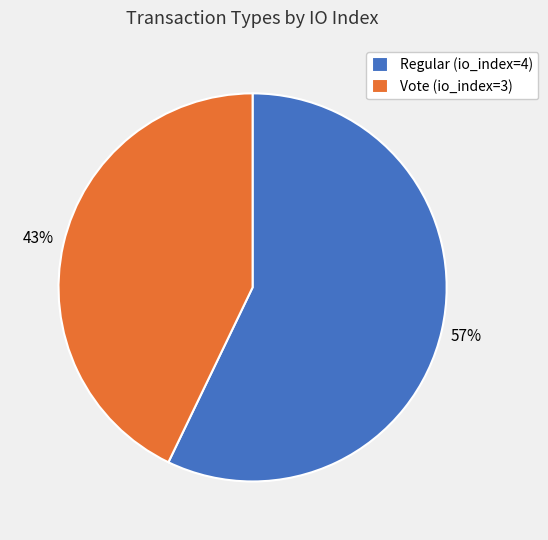

To the nearest percent, what portion does Regular (io_index=4) represent?

57%